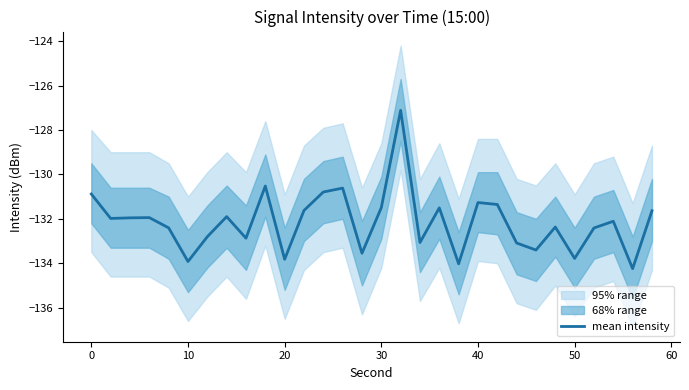

What is the lowest value of the mean intensity series?

-134.2